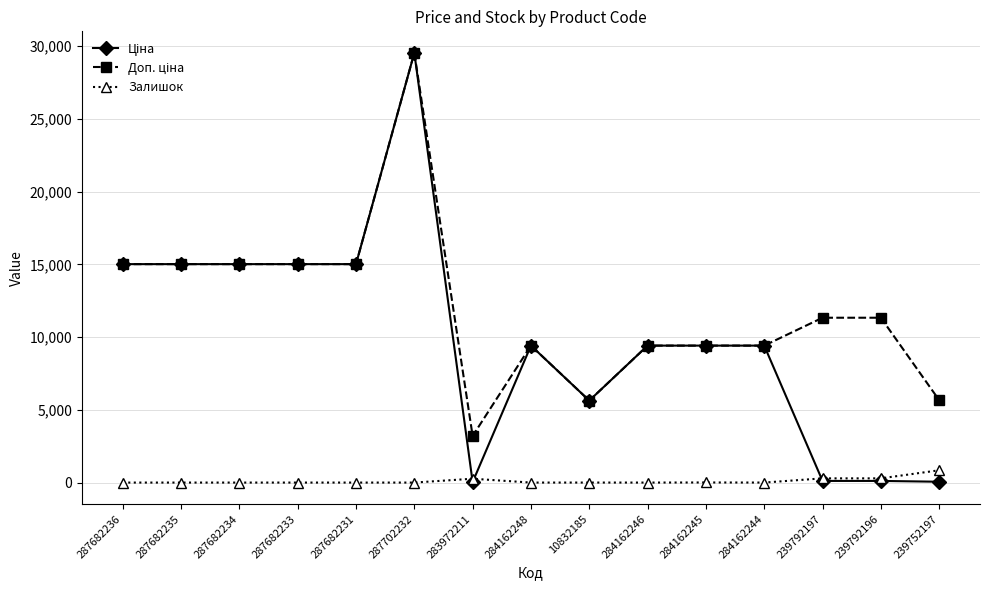

What is the difference between the highest and lowest values at 284162248?

9416.9